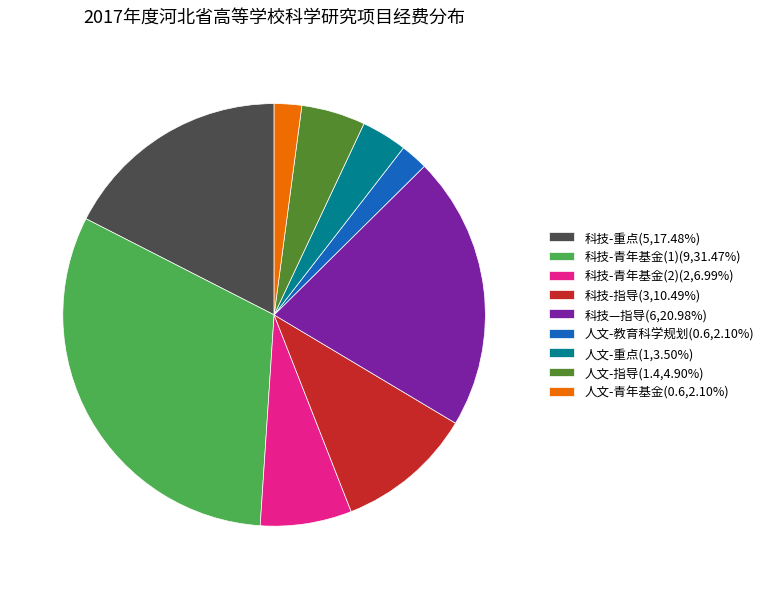

How many segments does this pie chart have?

9